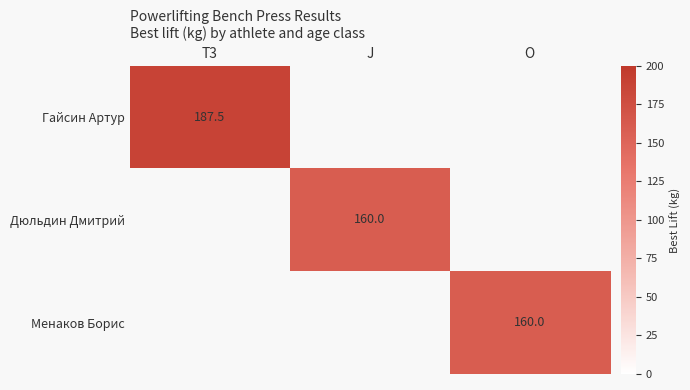

What is the greatest value displayed?

187.5